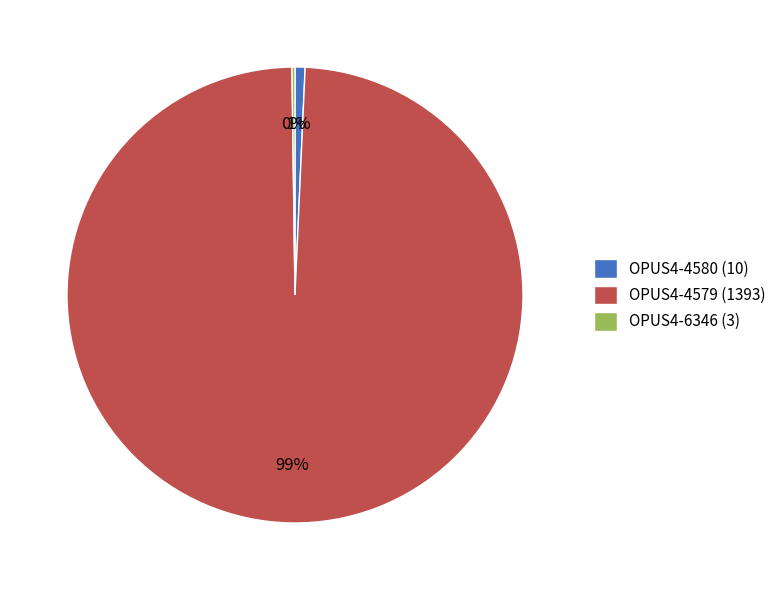

Is the sum of OPUS4-4580 and OPUS4-4579 greater than half?

Yes